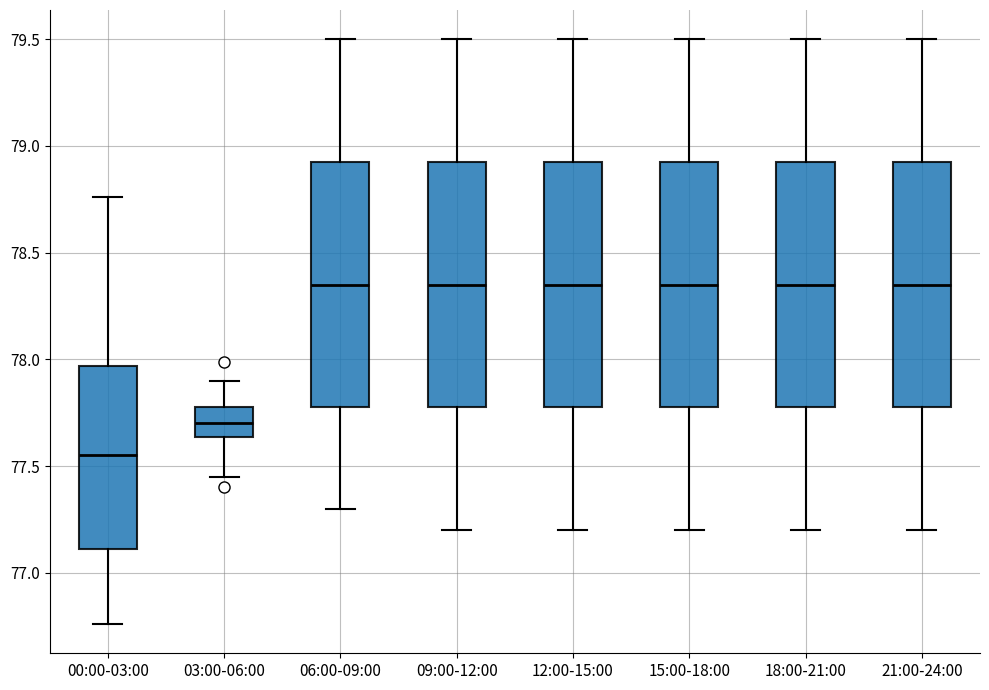

Reading left to right, read every box against the y-axis: the position of its median line, the range the box covers, and the ends of its whiskers. The values are not printed on the chart, so give them approximately, as read against the axis.

00:00-03:00: median 77.55, box 77.10 to 77.95, whiskers 76.75 to 78.75
03:00-06:00: median 77.70, box 77.65 to 77.80, whiskers 77.45 to 77.90
06:00-09:00: median 78.35, box 77.80 to 78.95, whiskers 77.30 to 79.50
09:00-12:00: median 78.35, box 77.80 to 78.95, whiskers 77.20 to 79.50
12:00-15:00: median 78.35, box 77.80 to 78.95, whiskers 77.20 to 79.50
15:00-18:00: median 78.35, box 77.80 to 78.95, whiskers 77.20 to 79.50
18:00-21:00: median 78.35, box 77.80 to 78.95, whiskers 77.20 to 79.50
21:00-24:00: median 78.35, box 77.80 to 78.95, whiskers 77.20 to 79.50